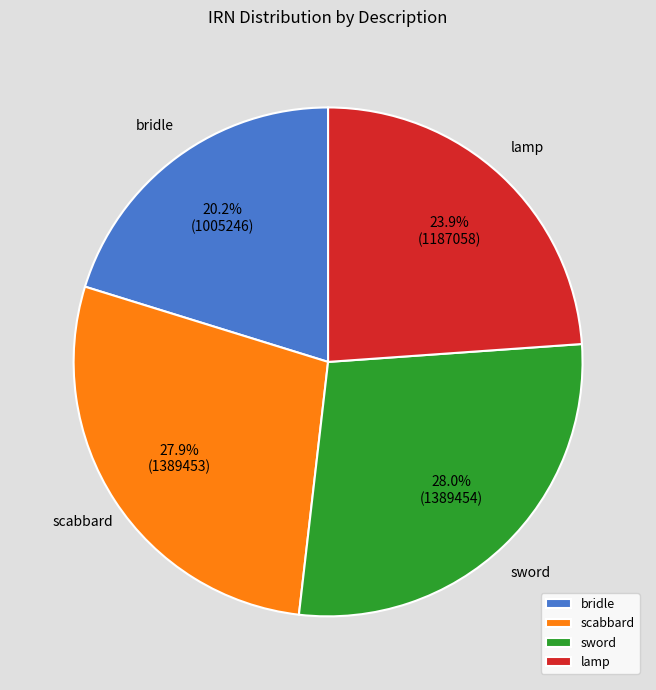

Does bridle represent more than half of the total?

No